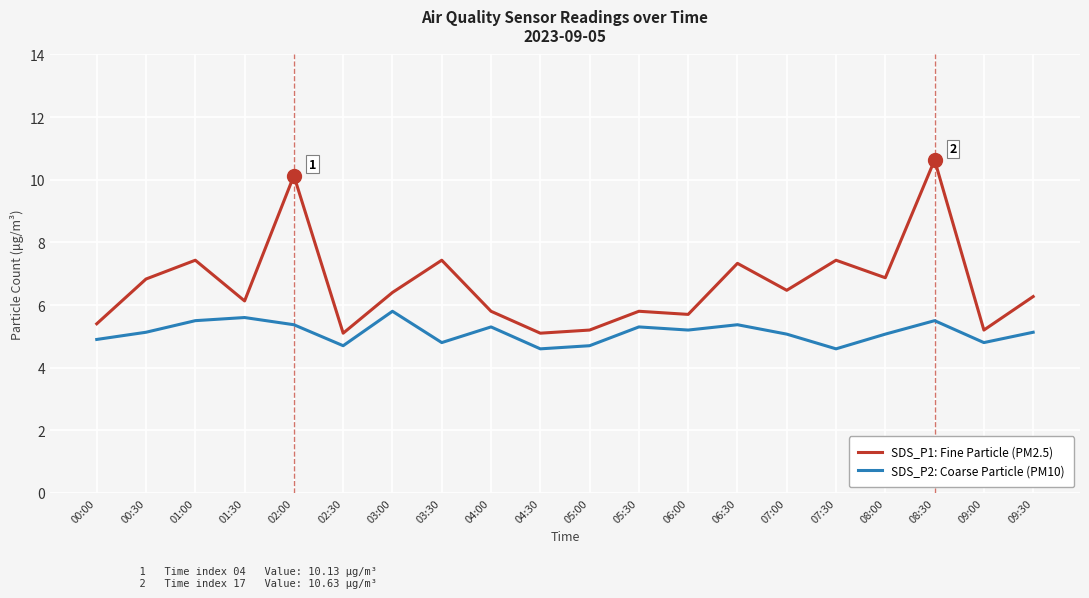

The SDS_P1: Fine Particle (PM2.5) series shows 7.3 at 06:30. True or false?

True